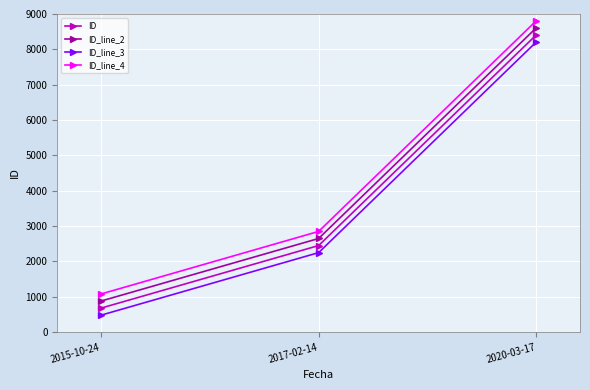

Which category has the highest value in the ID_line_3 series?

2020-03-17